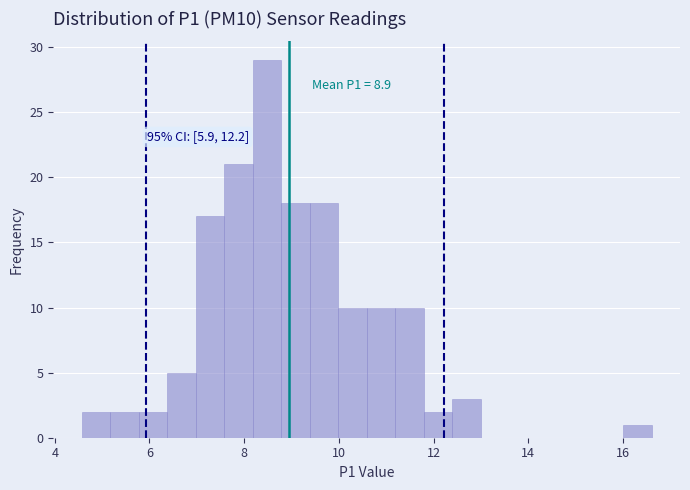

Read against the x-axis, roughly where is the centre of the tallest bar?

8.4